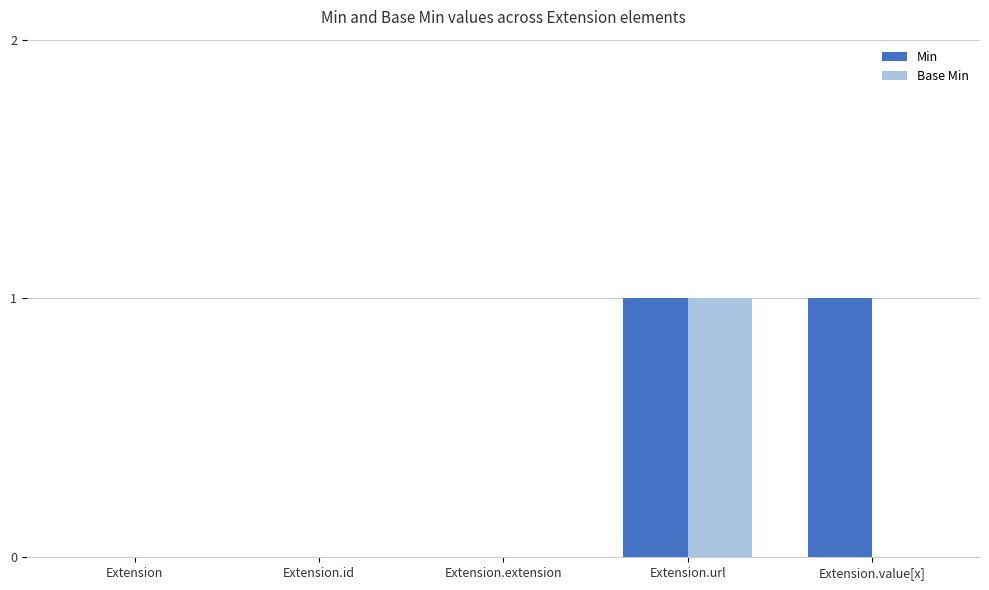

Reading right to left, transcribe all the data shown in this chart.

Min: Extension.value[x]=1	Extension.url=1	Extension.extension=0	Extension.id=0	Extension=0
Base Min: Extension.value[x]=0	Extension.url=1	Extension.extension=0	Extension.id=0	Extension=0